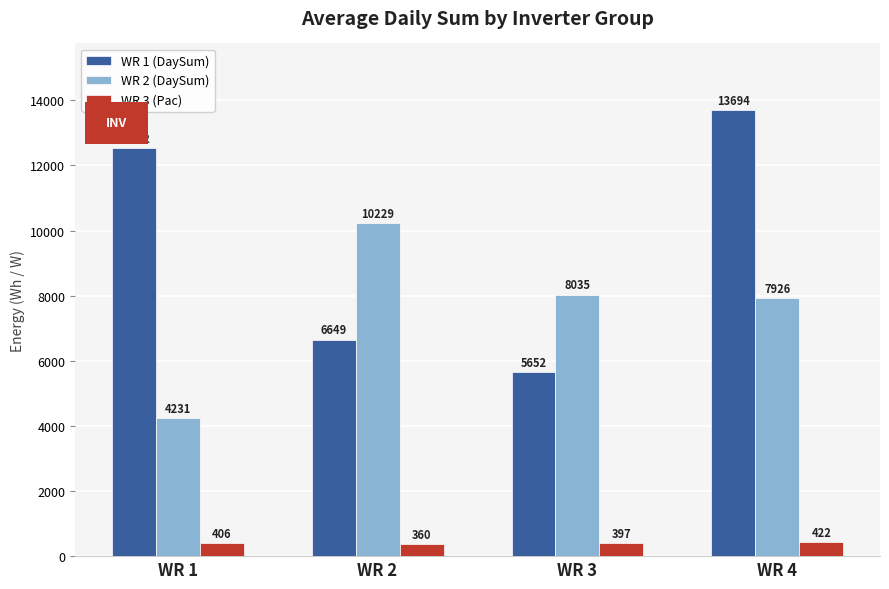

Rank the series by their average value, from lowest to highest.

WR 3 (Pac), WR 2 (DaySum), WR 1 (DaySum)